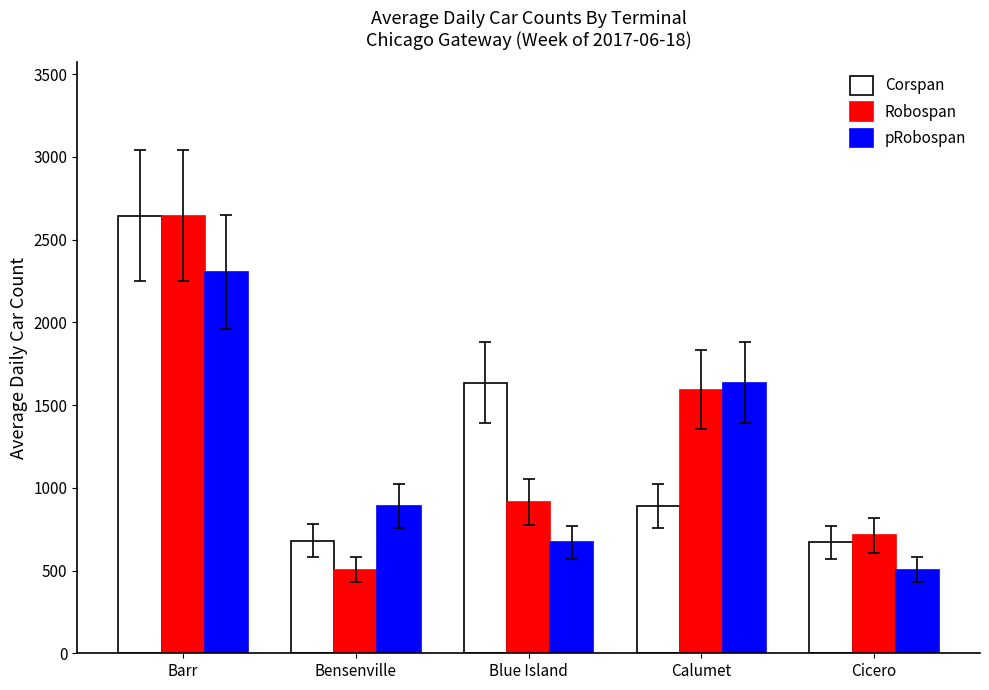

The value of pRobospan at Barr is 2303. True or false?

True